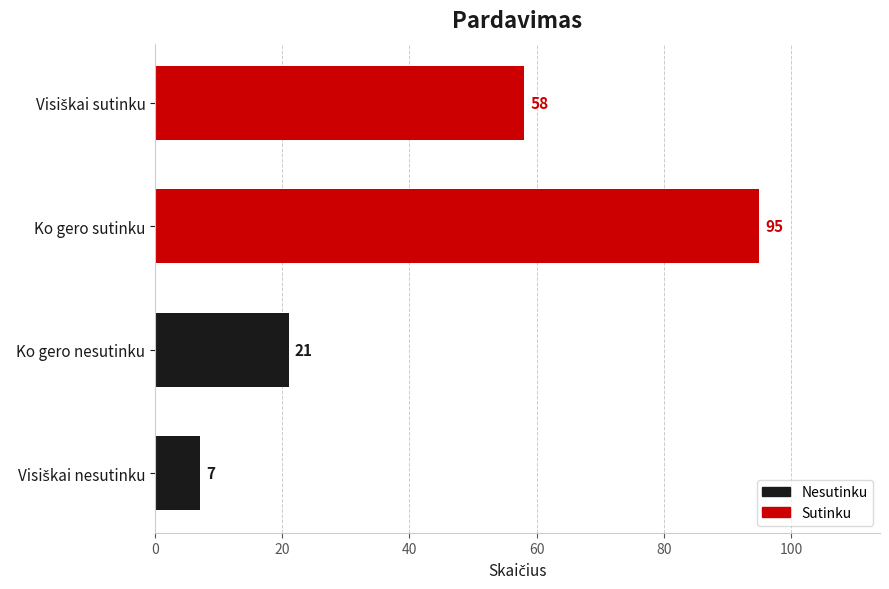

What is the average value?

45